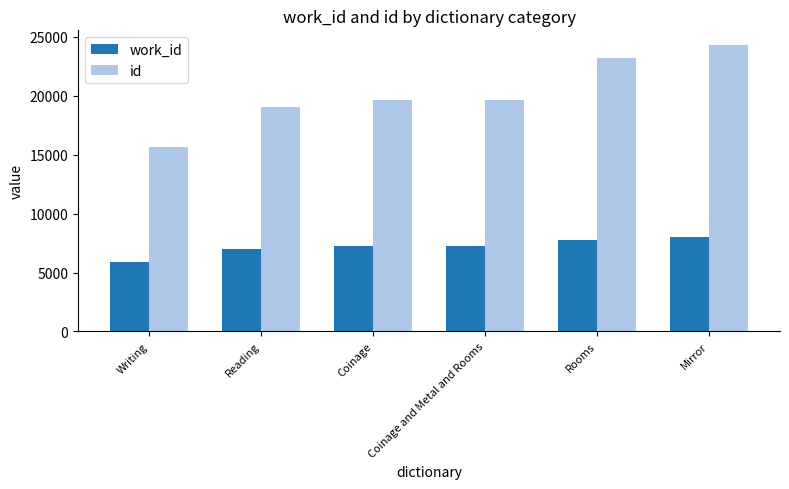

How many data points does each series have?

6